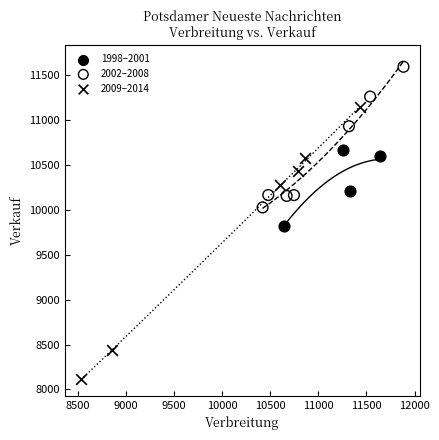

Which series contains the highest Y value?

2002–2008